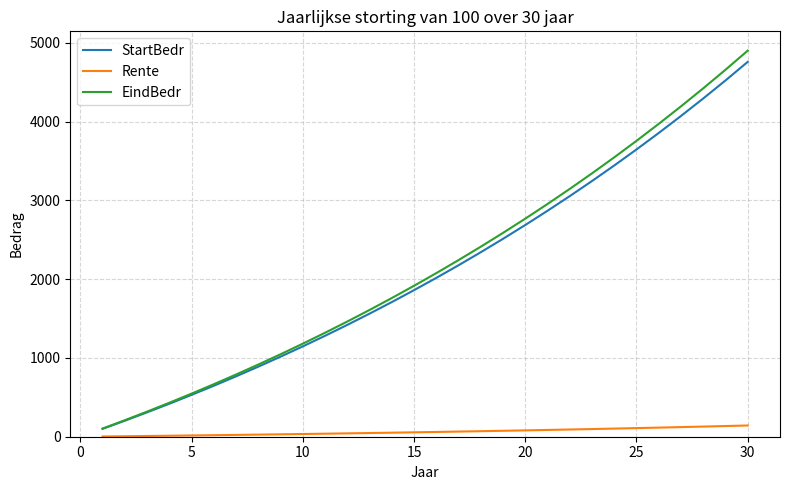

Which series has the largest range (max minus min)?

EindBedr